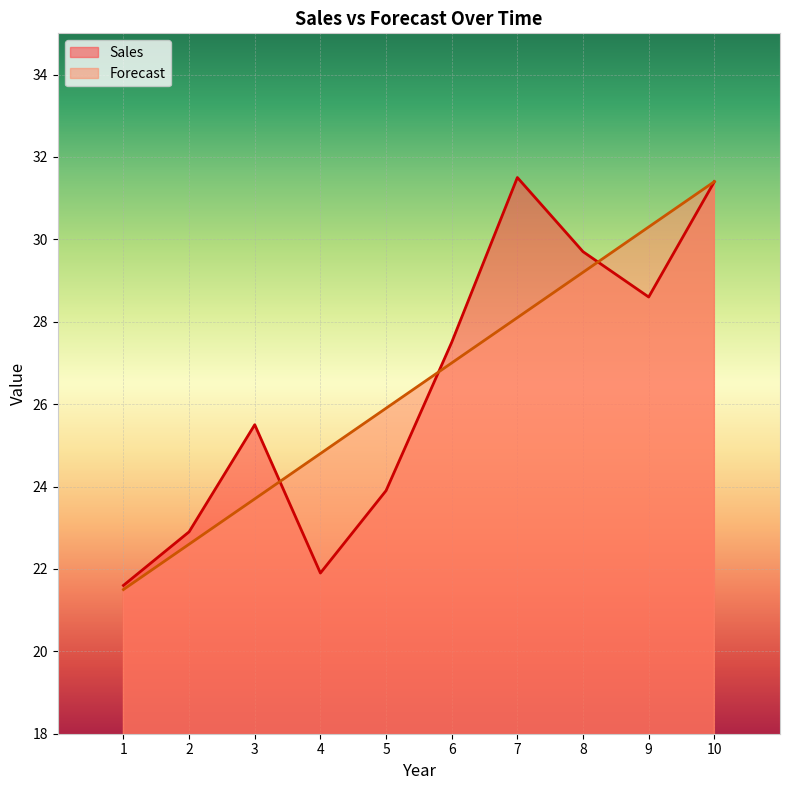

Which category has the highest value across all series?

7